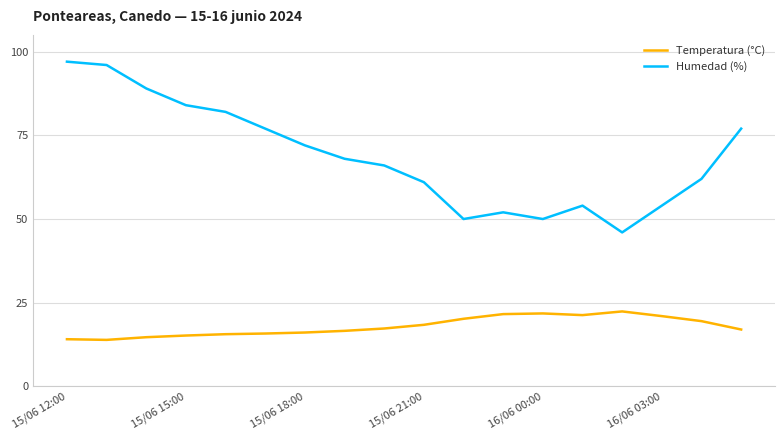

What is the minimum value shown in the chart?

13.9